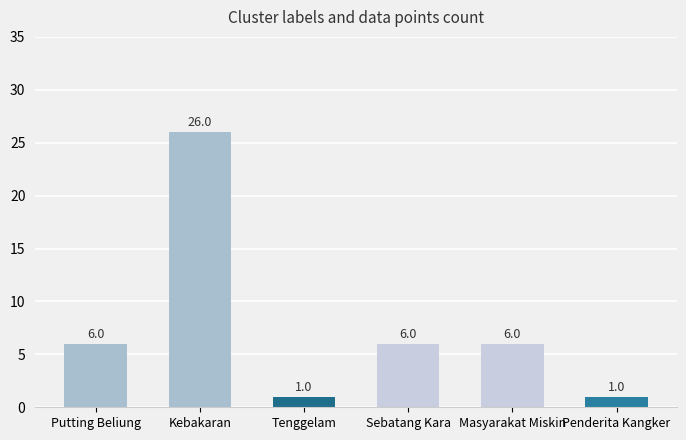

What is the ratio of the value at Sebatang Kara to the value at Tenggelam?

6.0